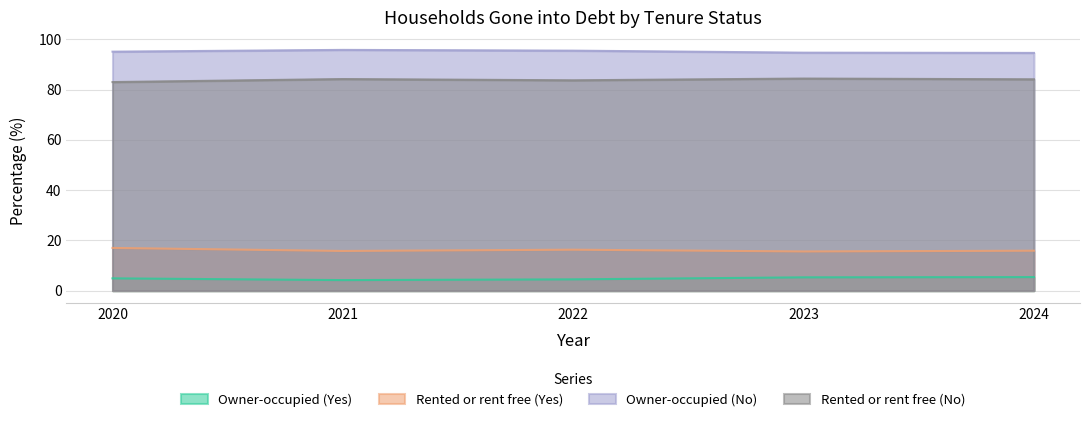

Is the value of Rented or rent free (Yes) at 2020 greater than the value of Owner-occupied (No) at 2021?

No